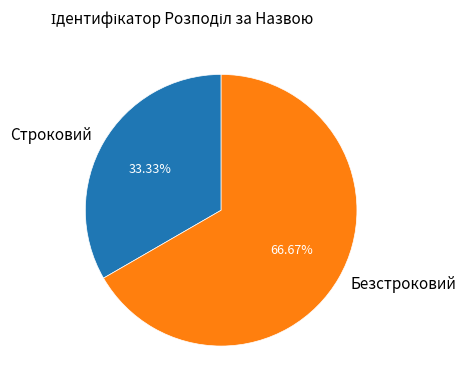

What is the majority slice?

Безстроковий